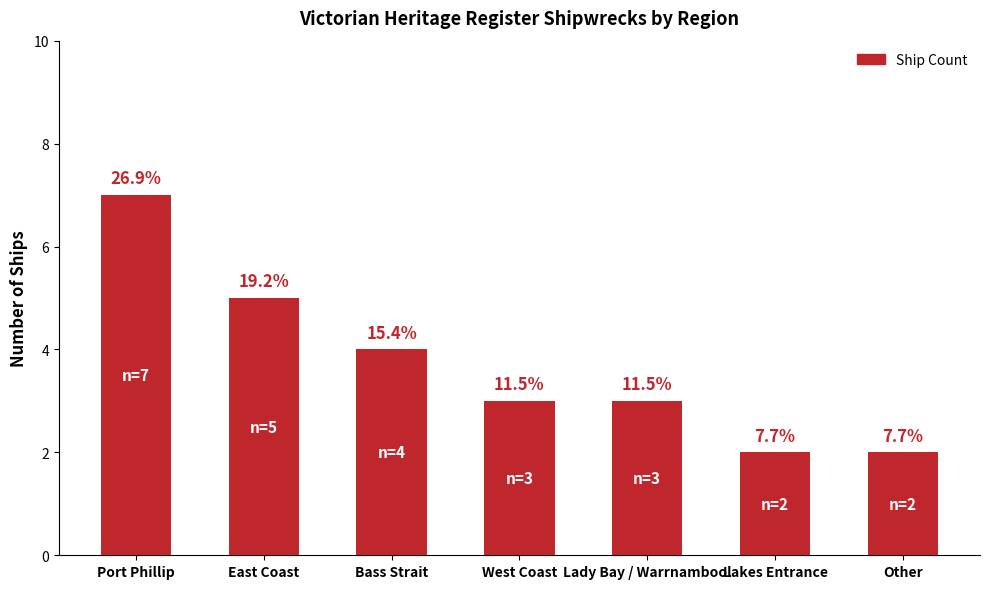

Does the chart contain any negative values?

No